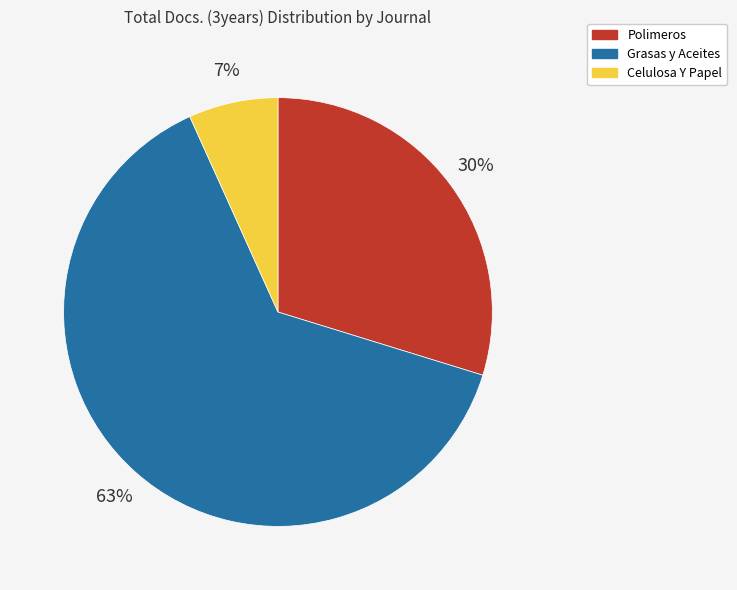

To the nearest percent, what is the combined percentage of Polimeros and Celulosa Y Papel?

37%